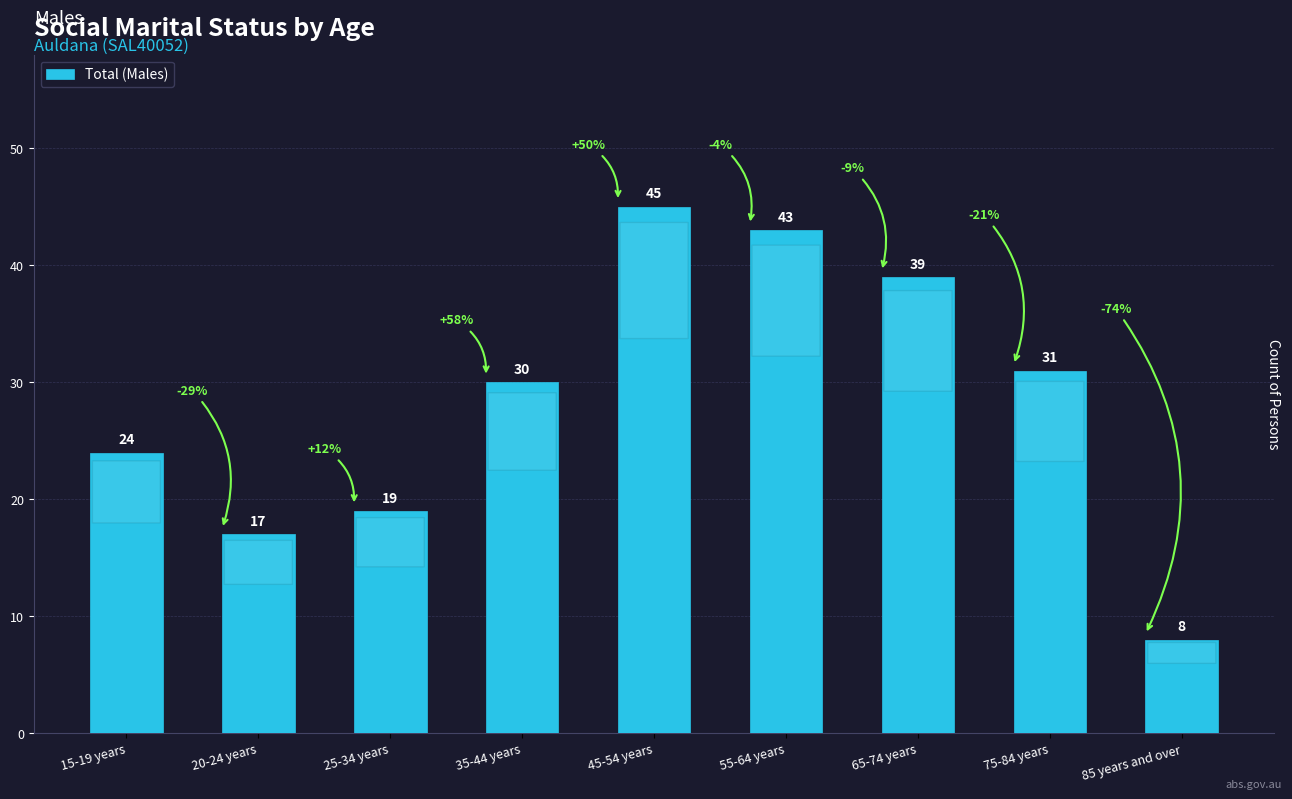

What is the minimum value shown in the chart?

8